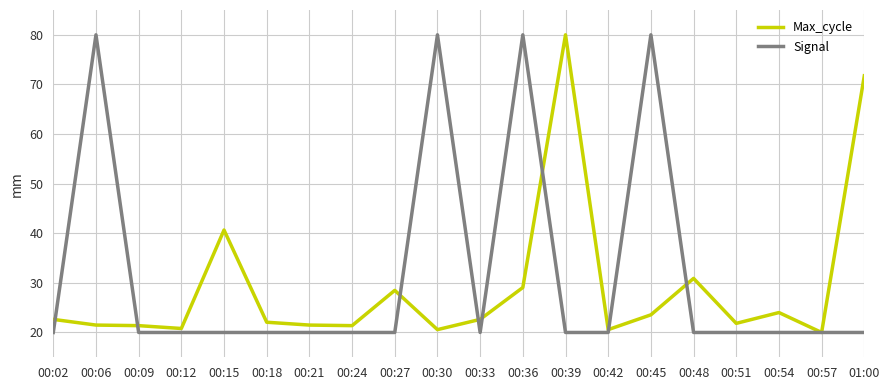

The value of Max_cycle at 00:09 is 32.2. True or false?

False